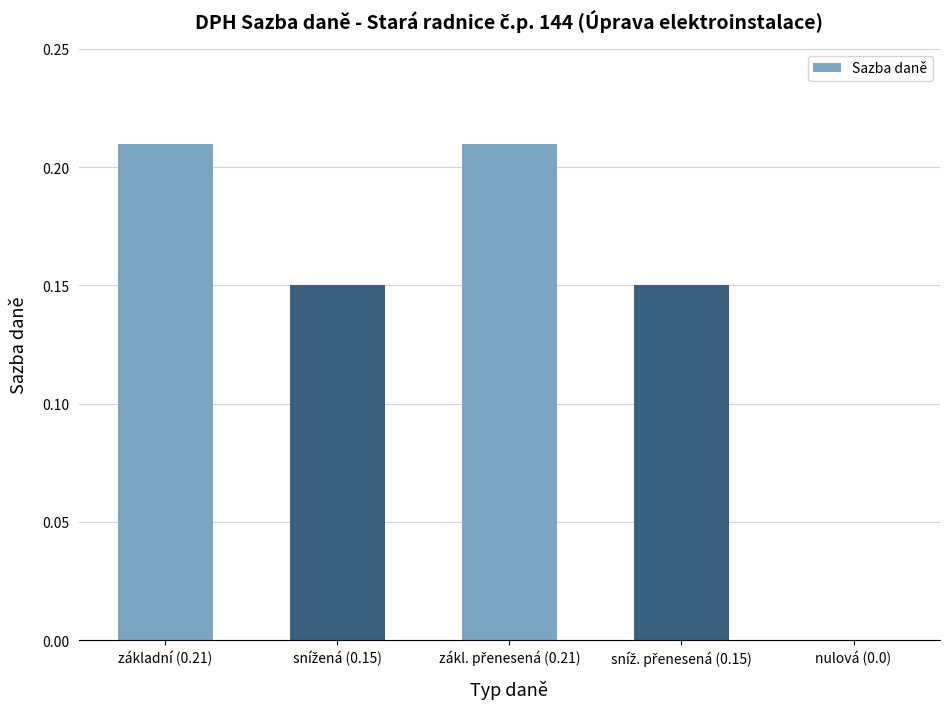

What is the sum of all values?

0.7